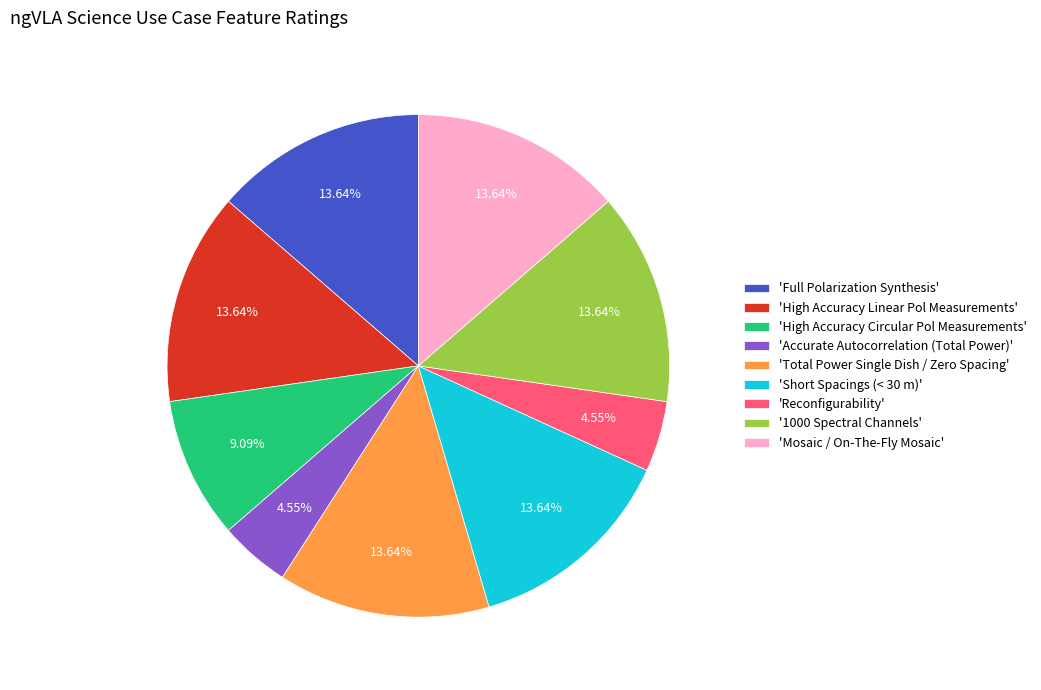

Is there a majority slice in this chart?

No